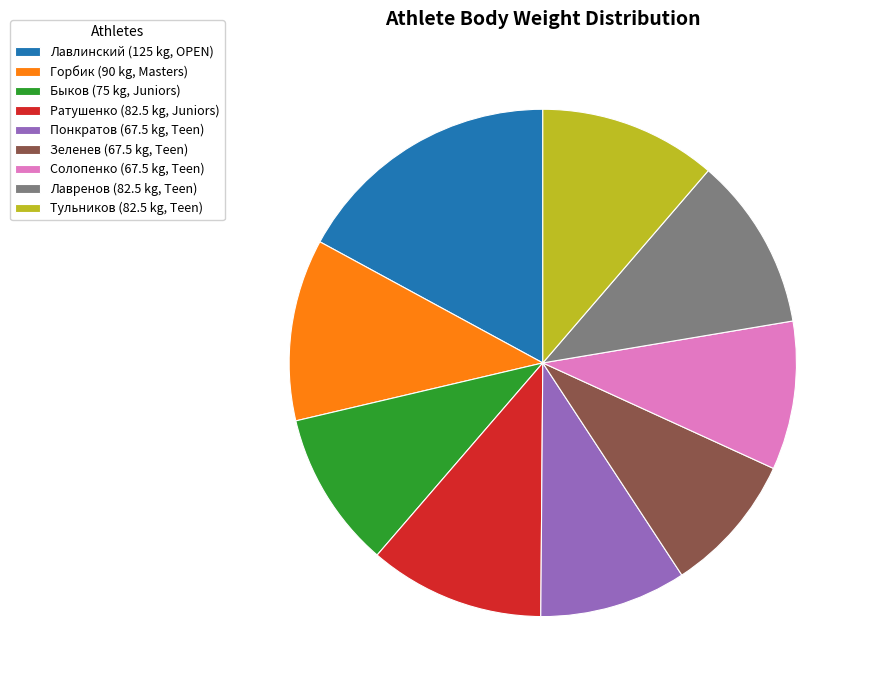

How many segments does this pie chart have?

9